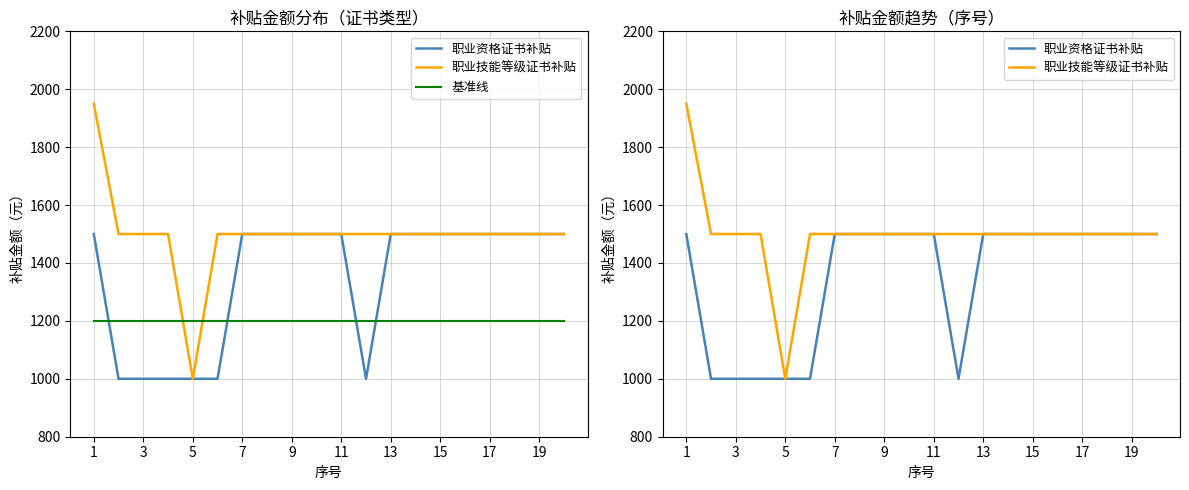

True or false: 基准线 and 职业技能等级证书补贴 intersect in this chart.

True